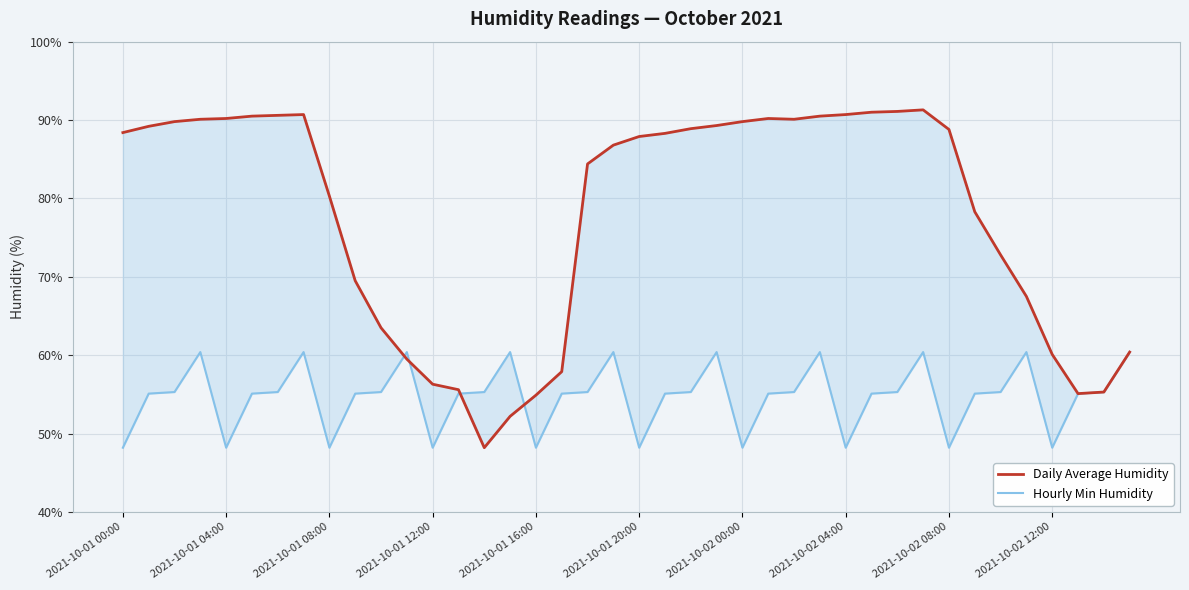

In Hourly Min Humidity, how many points are lower than both neighbors (excluding endpoints)?

9